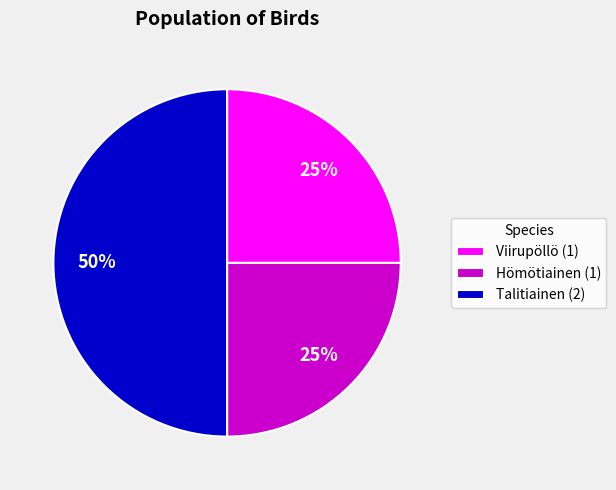

Does Viirupöllö (1) account for over 50% of the chart?

No